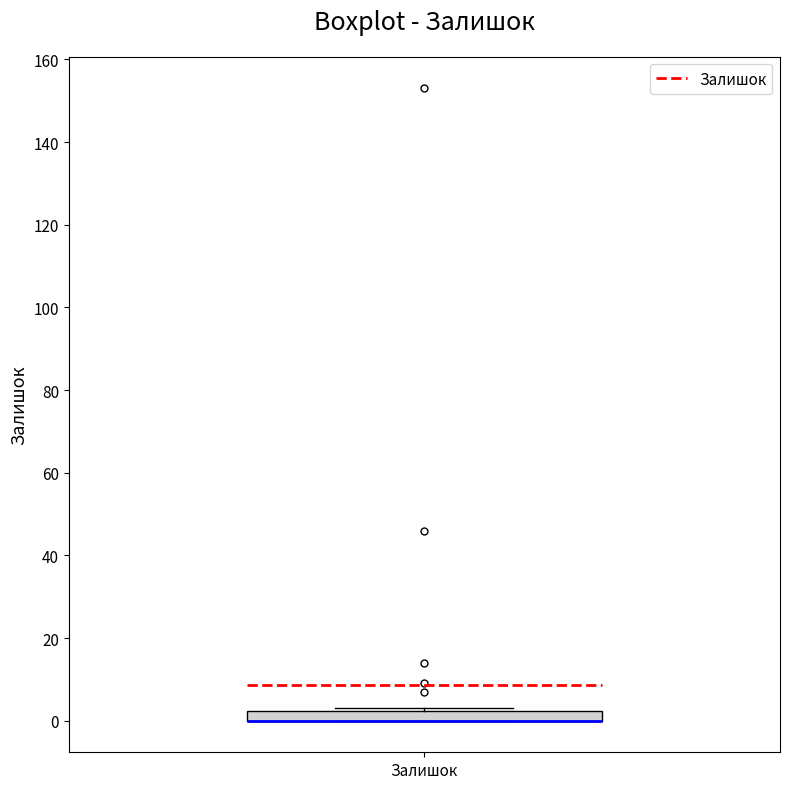

Where is the lower edge of the box for Залишок on the y-axis? The values are not printed on the chart, so give them approximately, as read against the axis.

0